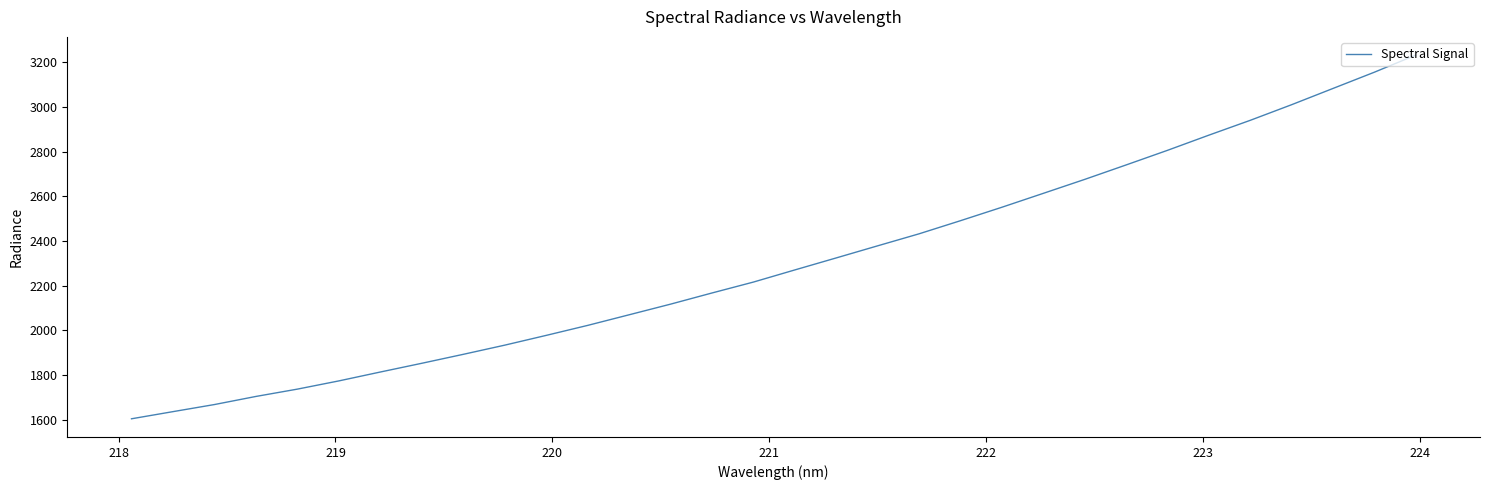

What is the greatest value displayed?

3233.0